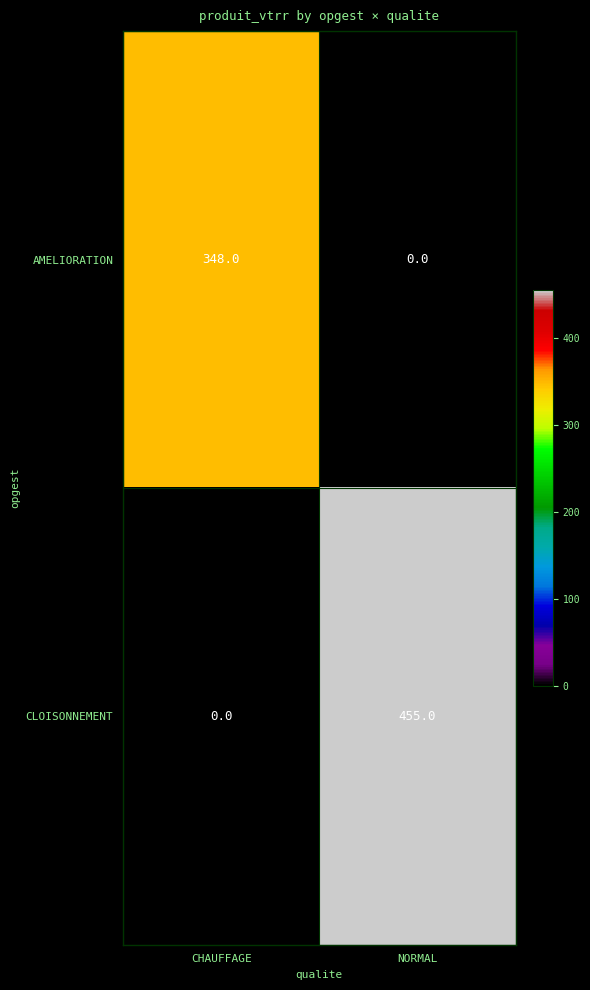

List the series in order of their peak value, highest first.

CLOISONNEMENT, AMELIORATION